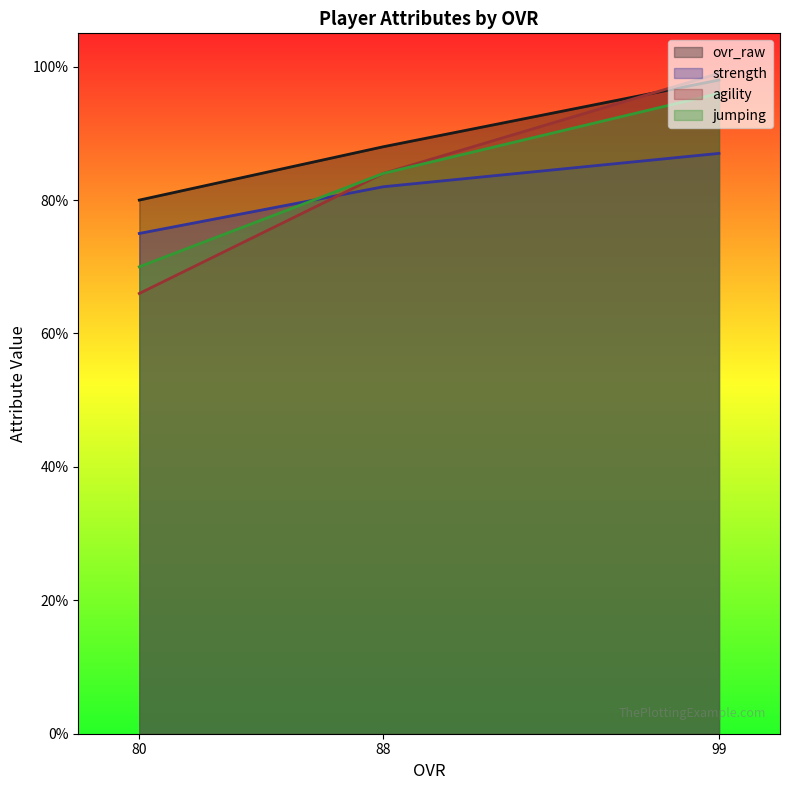

How many distinct data groups are displayed?

4